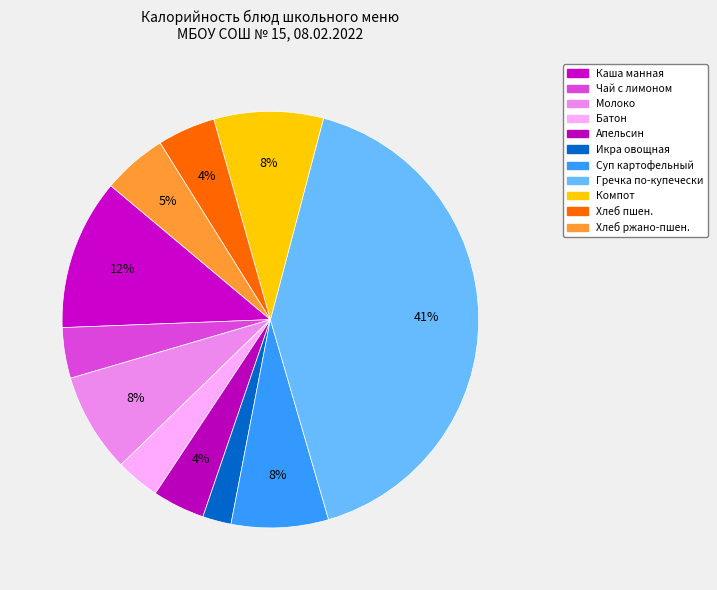

Is there a majority slice in this chart?

No